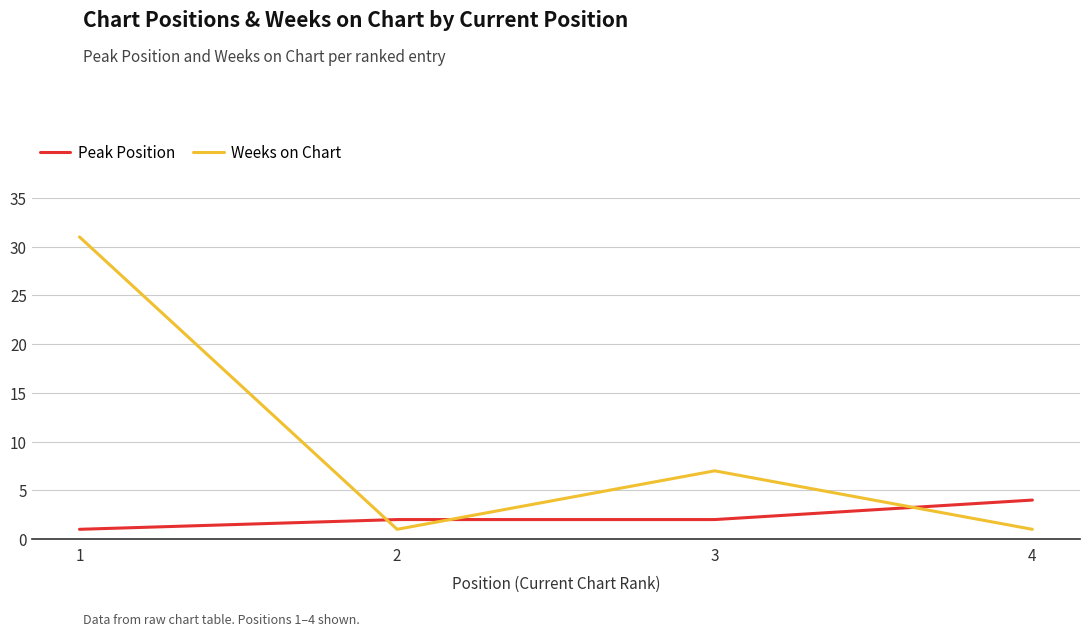

What is the maximum value for Peak Position?

4